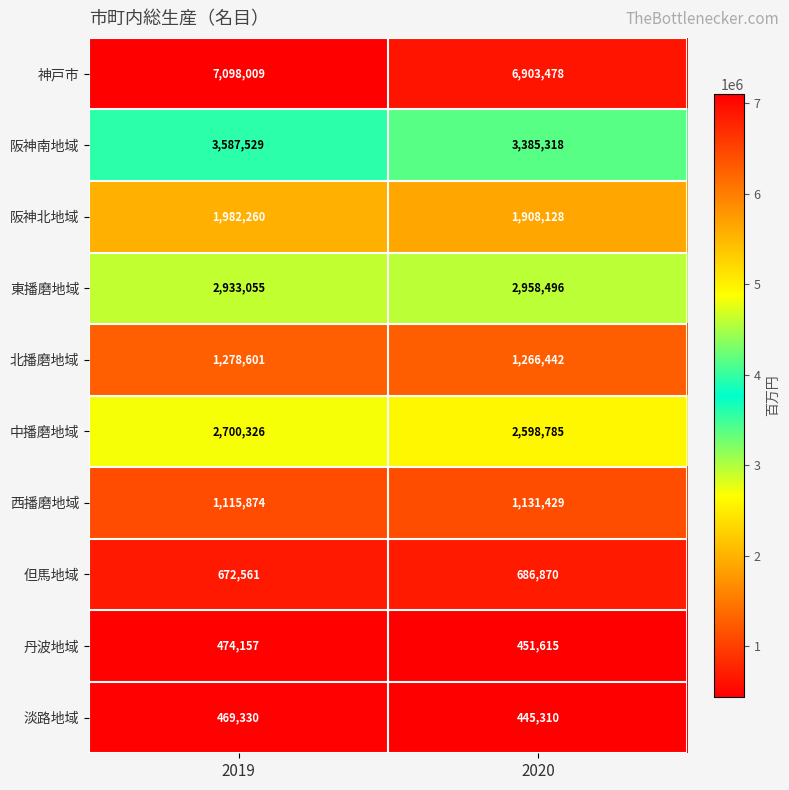

Which series has the largest total across all categories?

神戸市